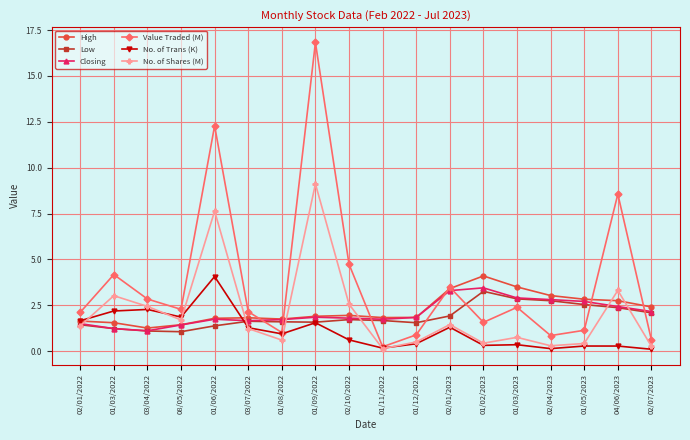

What is the smallest value displayed?

0.1